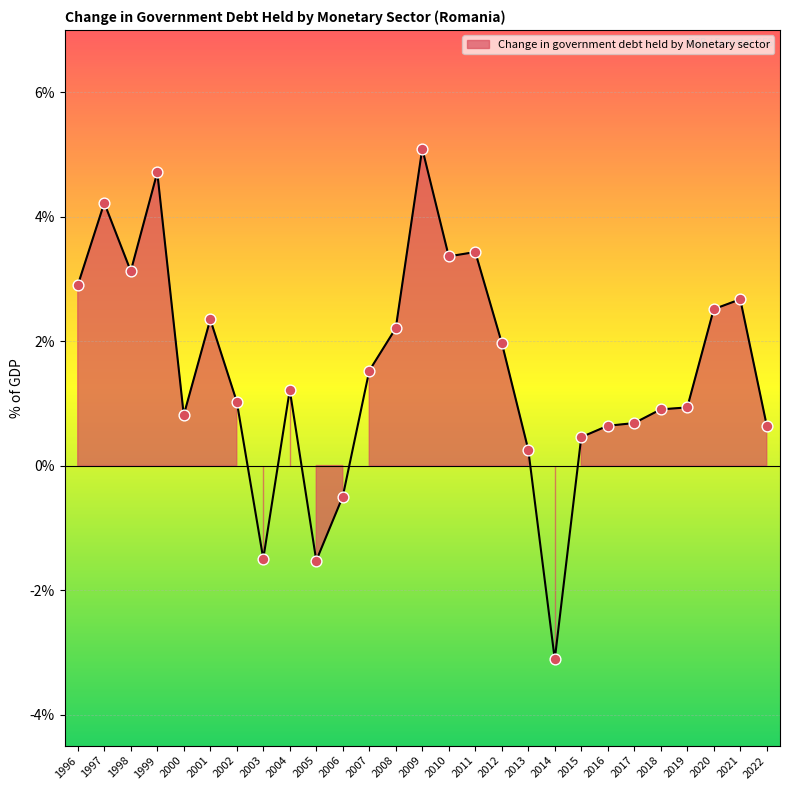

Approximately how many times larger is the value at 2008 compared to 2001?

0.9